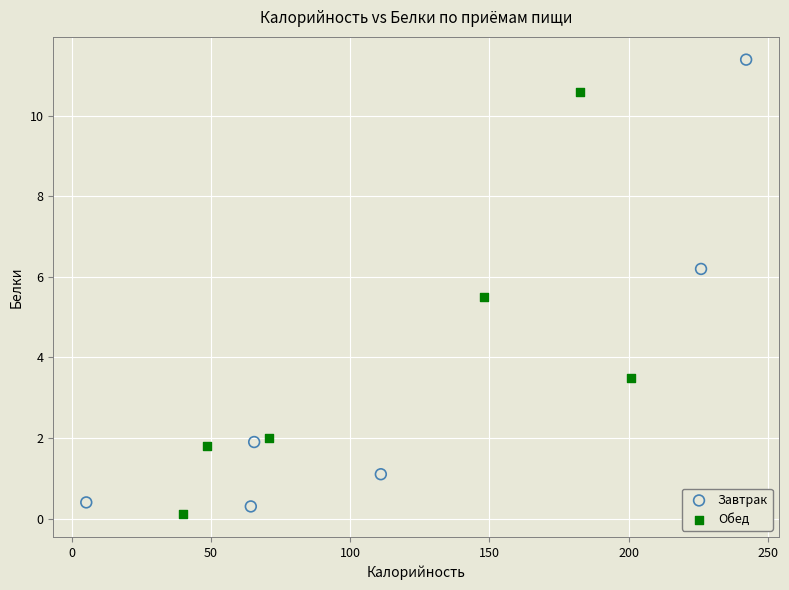

Which series has the widest spread of Y values?

Завтрак